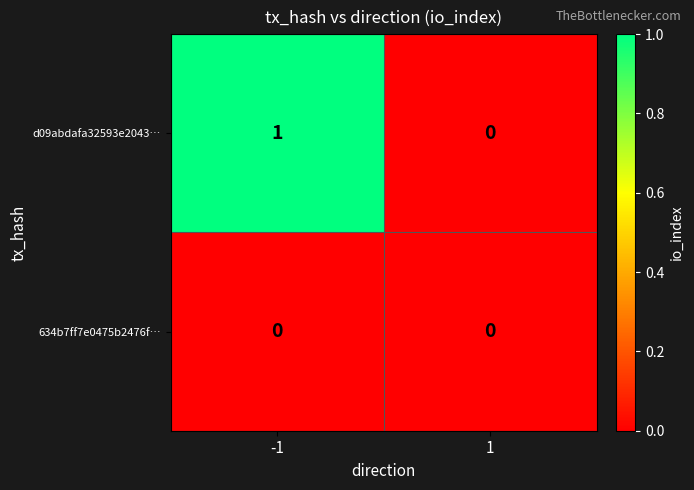

Rank the series by their maximum value, from lowest to highest.

634b7ff7e0475b2476f…, d09abdafa32593e2043…